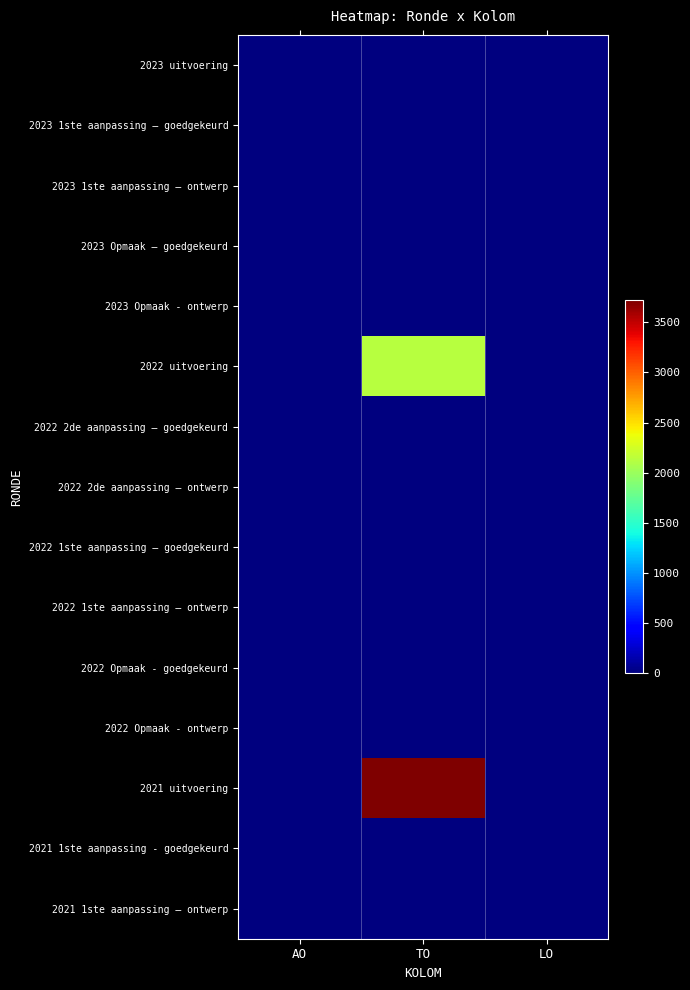

Which series changed the most between AO and TO?

2021 uitvoering